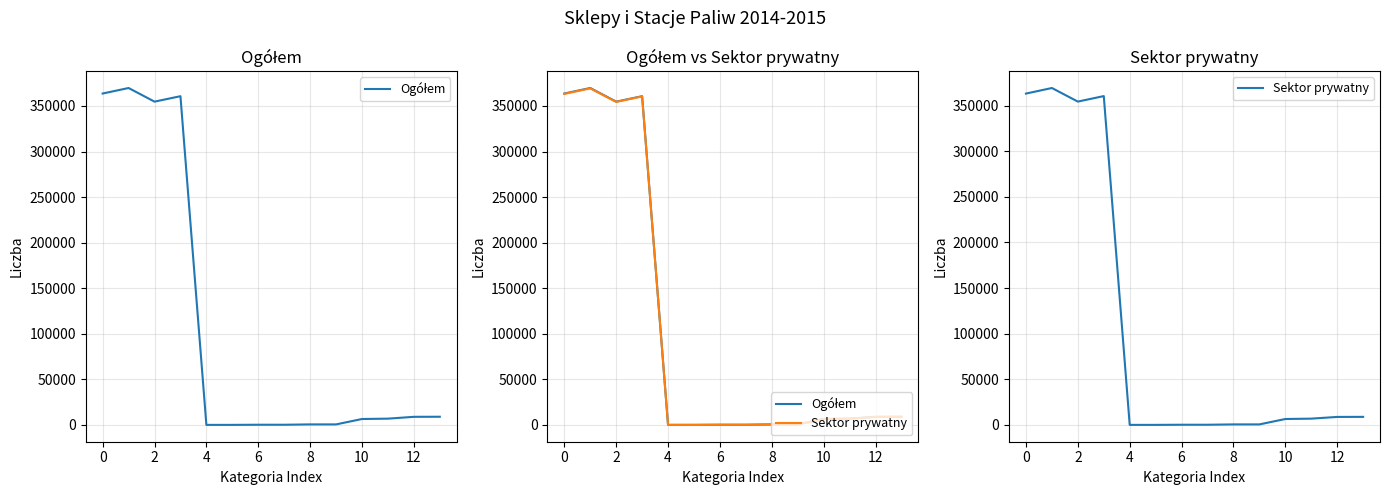

Which series changed the most between 2 and 10?

Ogółem